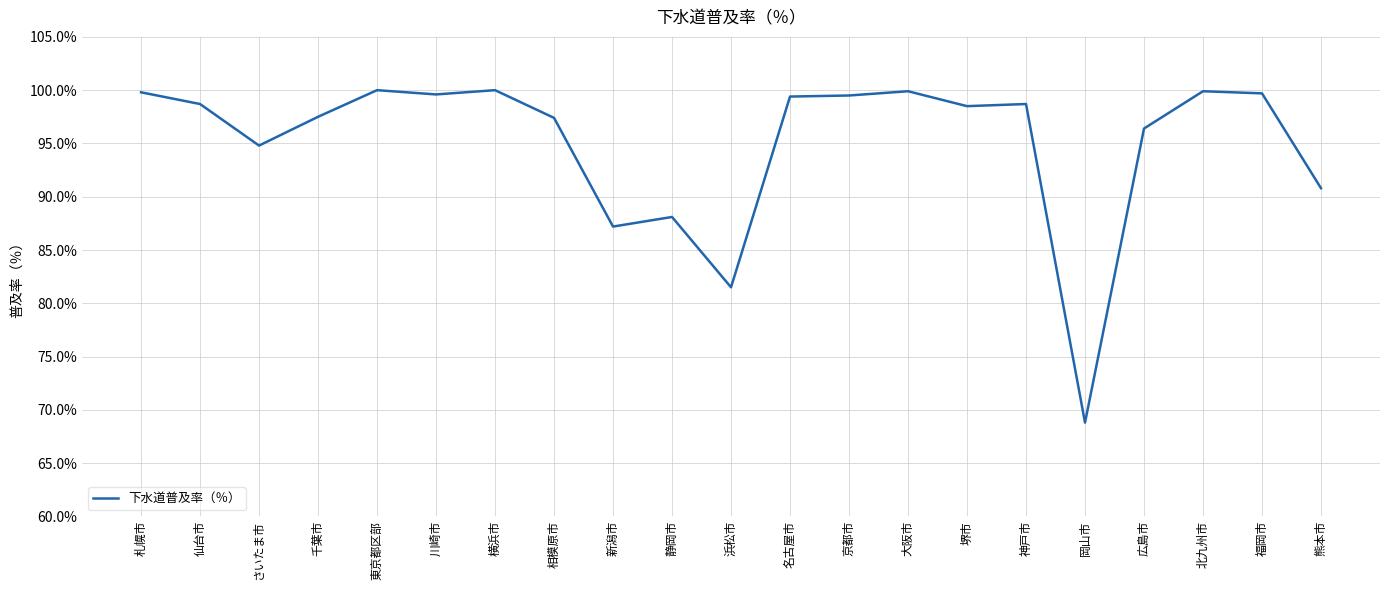

How many values exceed 98?

12